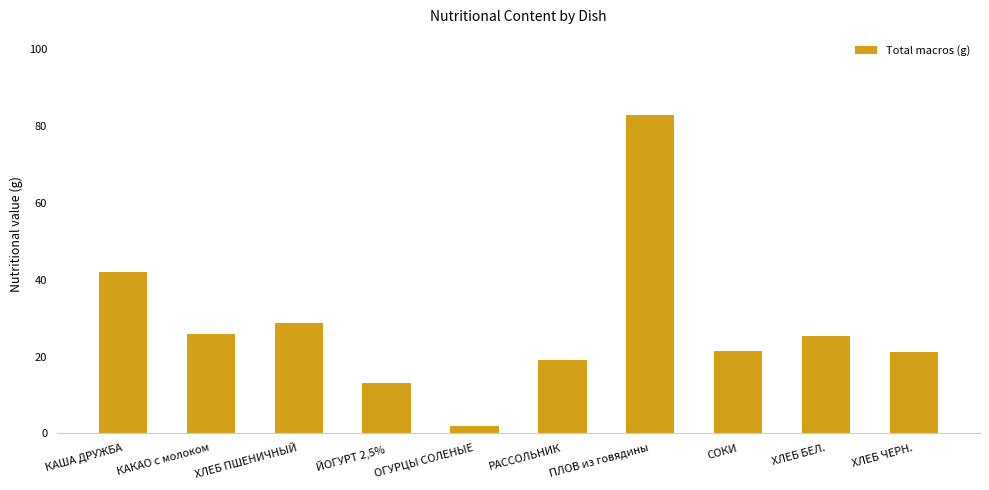

Which has a higher value, СОКИ or КАКАО с молоком?

КАКАО с молоком